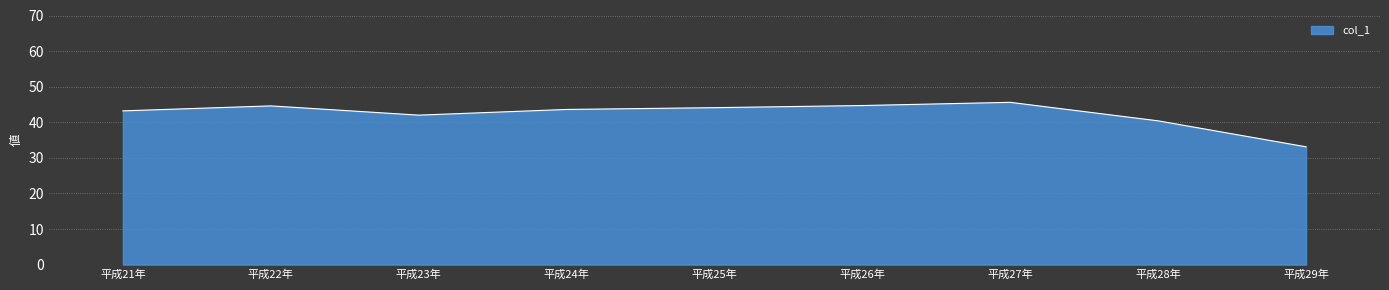

Does the chart have visible grid lines?

Yes